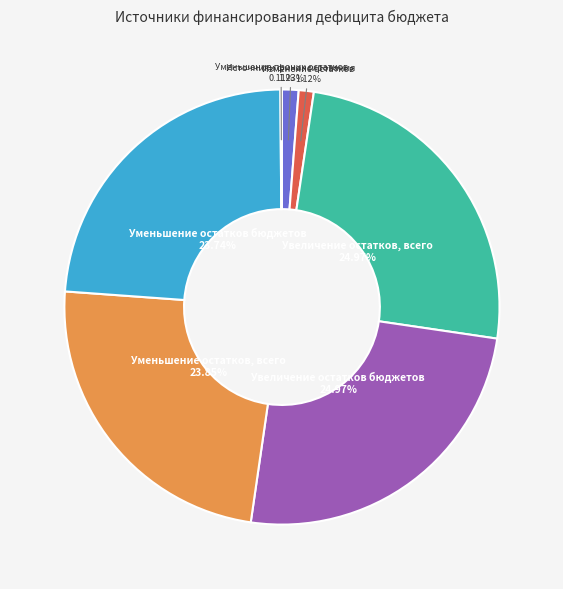

To the nearest percent, what is the average slice percentage?

14%